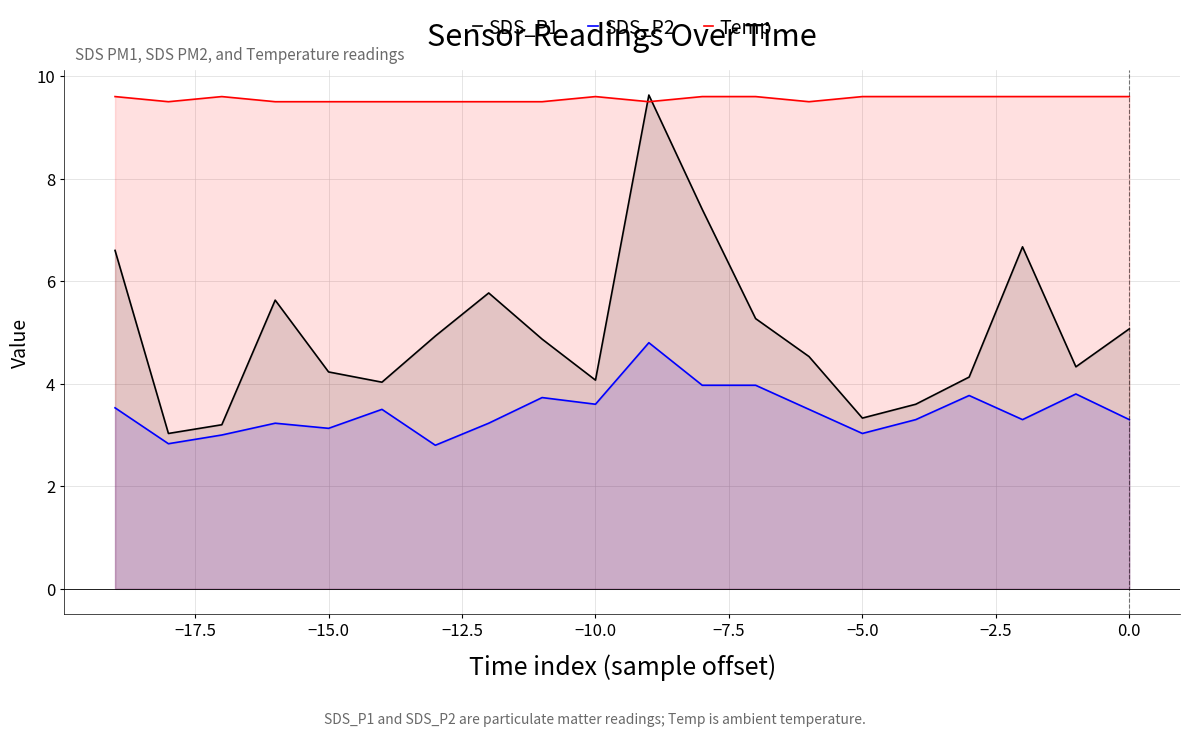

What are all the series names shown in the legend?

SDS_P1, SDS_P2, Temp